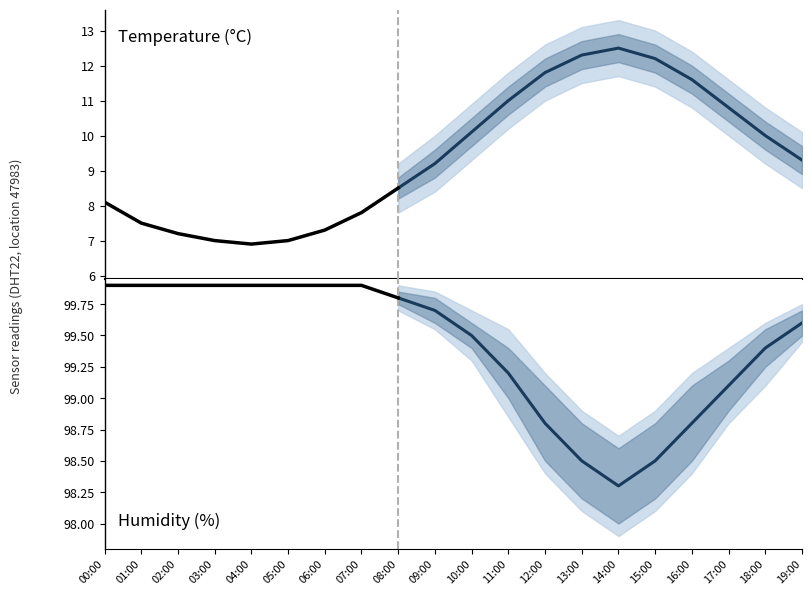

What is the sum of all temperature values?

188.1